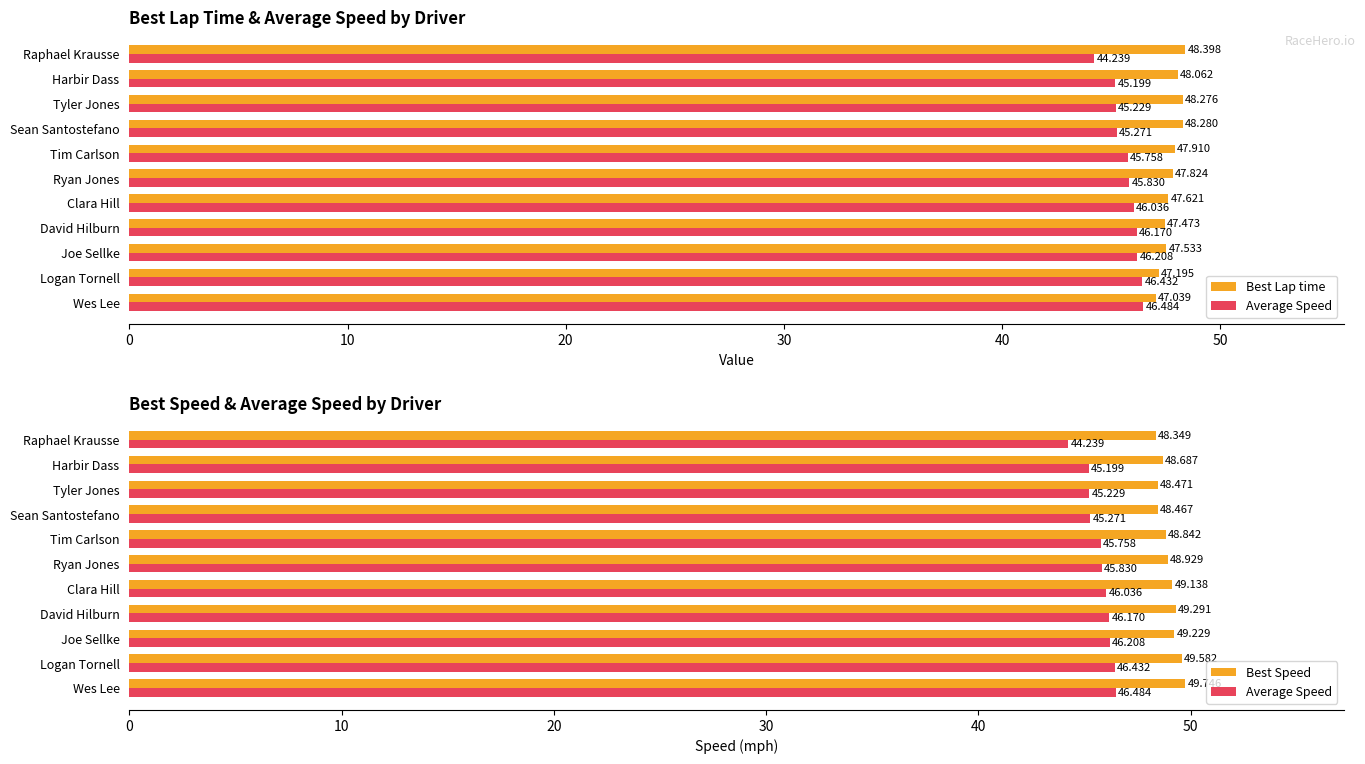

What is the total value across all series at Logan Tornell?

143.2